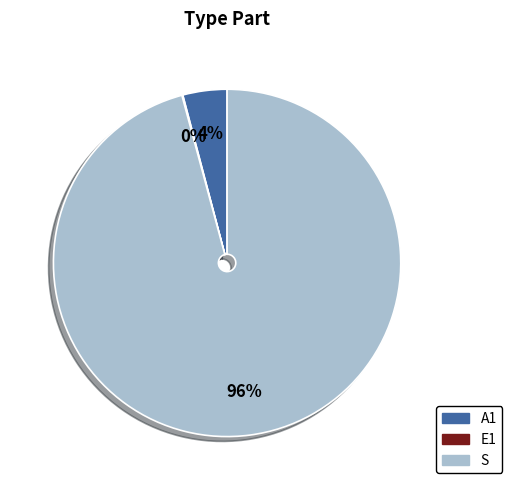

Is it true that S is 89% of the pie?

False